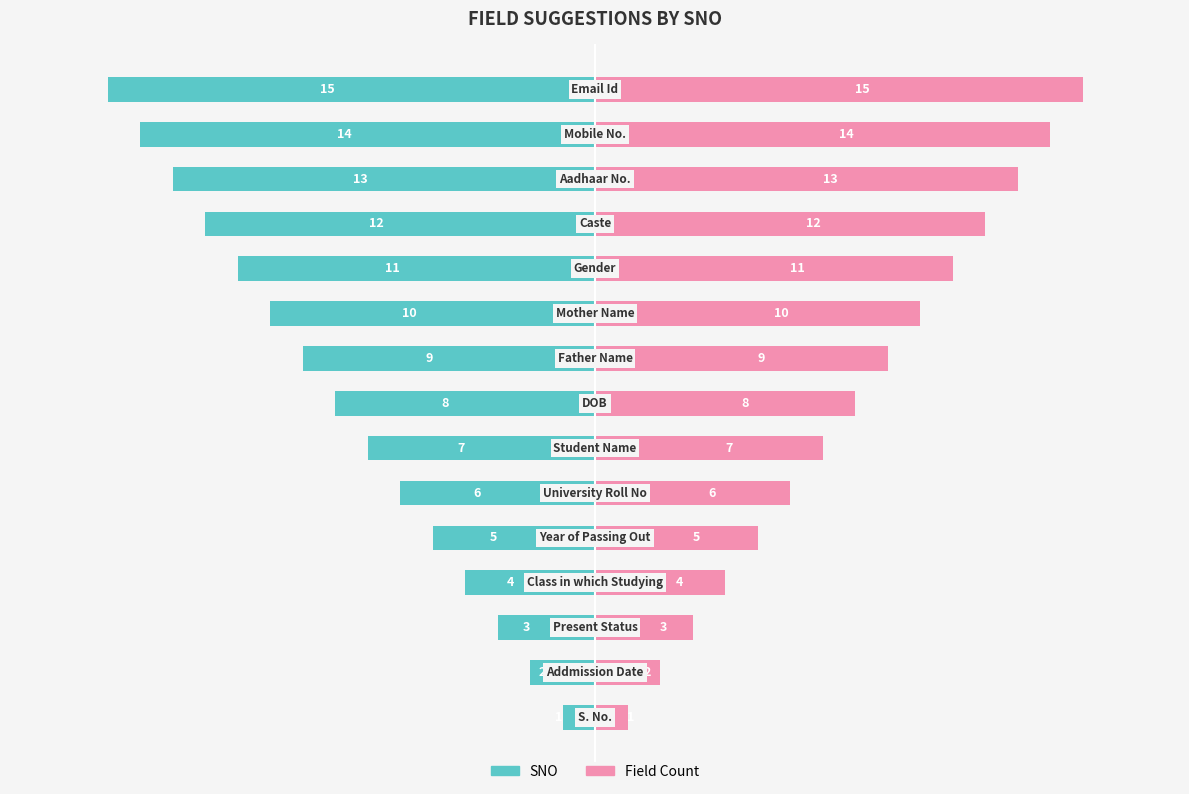

What are all the series names shown in the legend?

SNO, Field Count